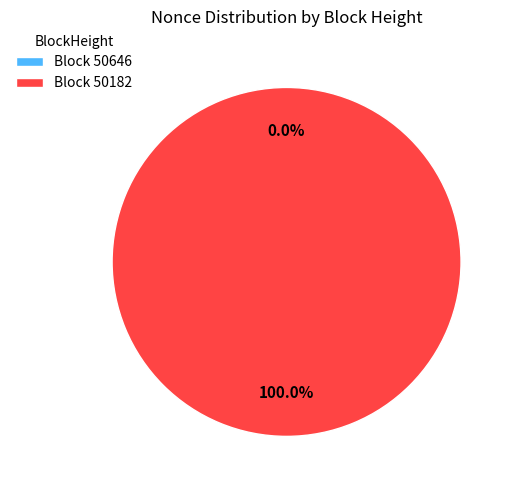

Is it true that 50646 is 0% of the pie?

True